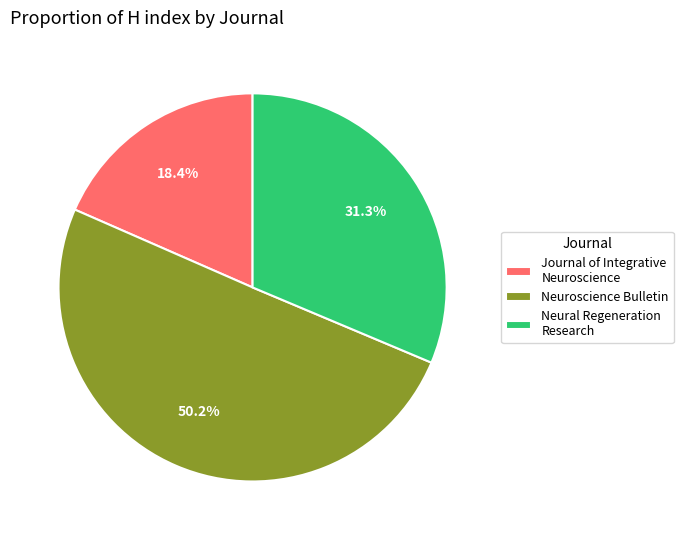

True or false: Neural Regeneration Research accounts for 31% of the total.

True